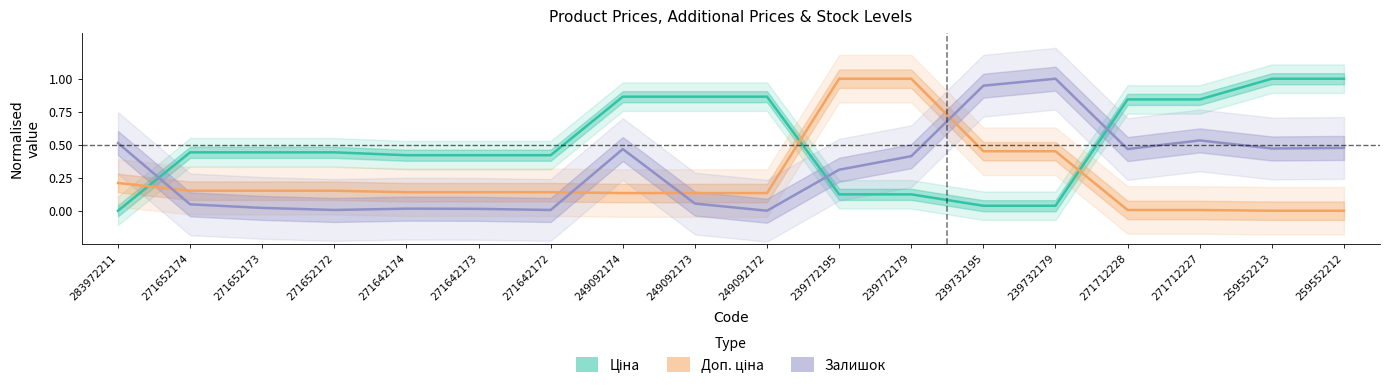

Between 283972211 and 271642172, which is larger?

271642172